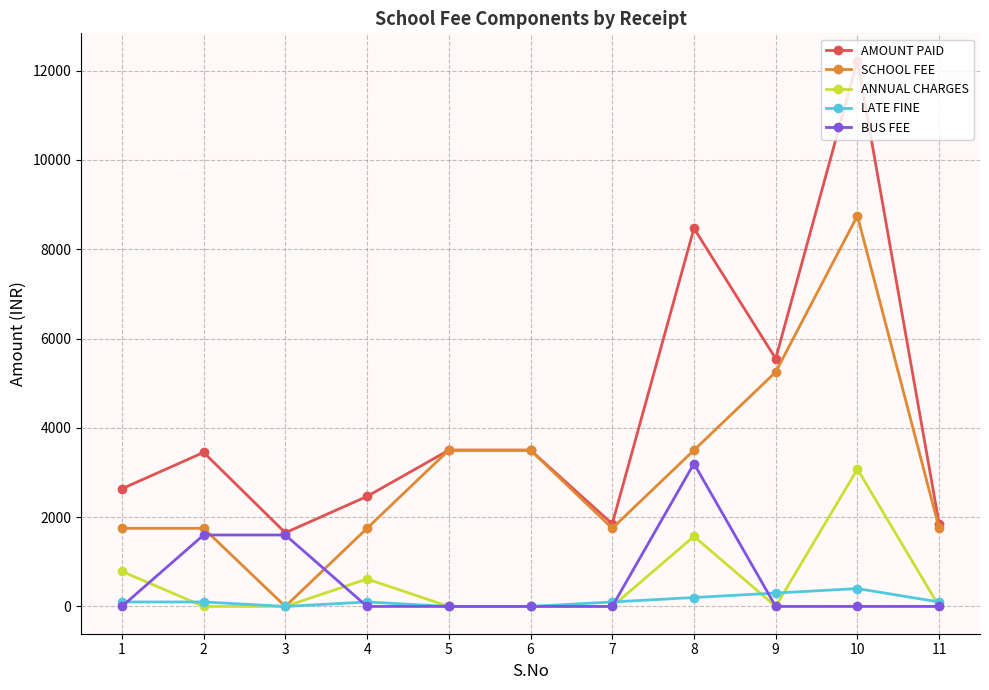

Which series has the largest range (max minus min)?

AMOUNT PAID